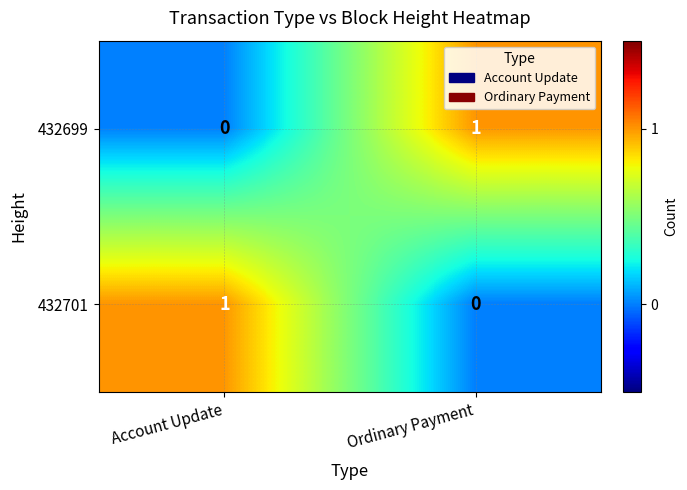

True or false: 432699 has a value of 0 at Account Update.

True